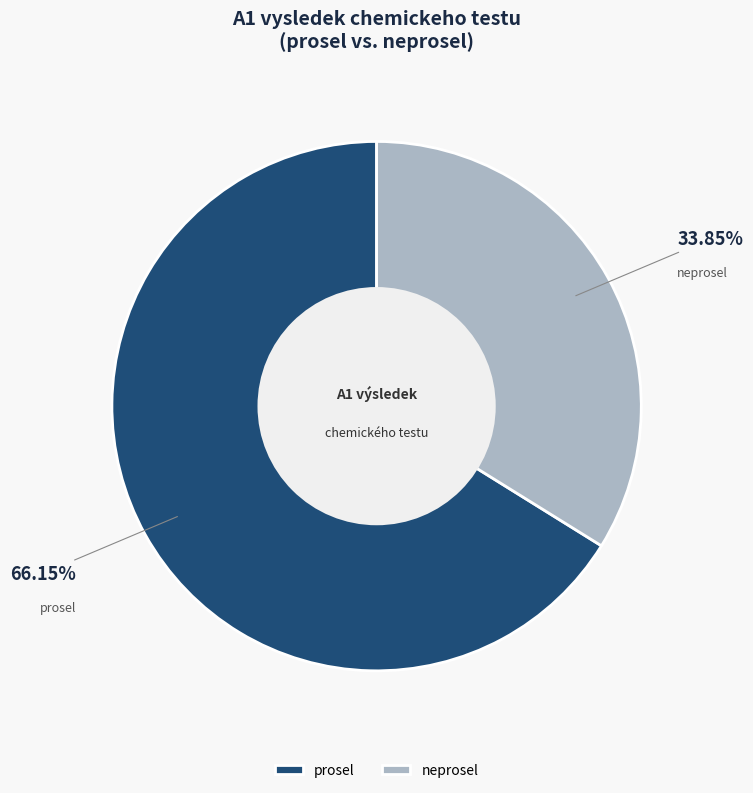

Which category has the smallest portion of the pie?

neprosel